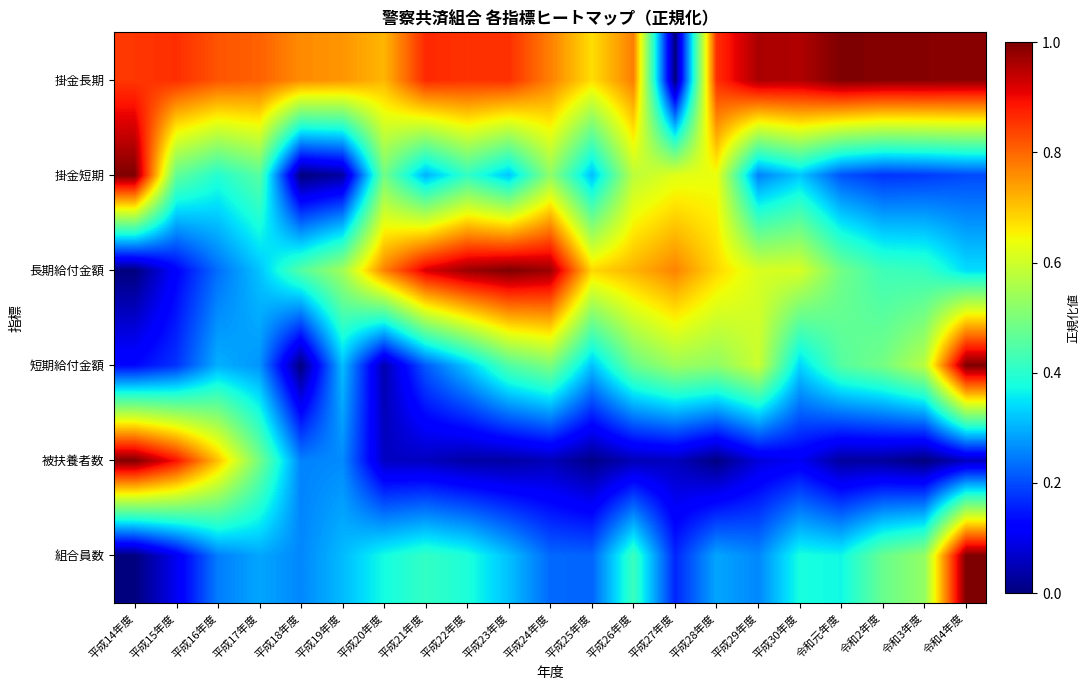

At which category does the chart reach its peak across all series?

令和元年度